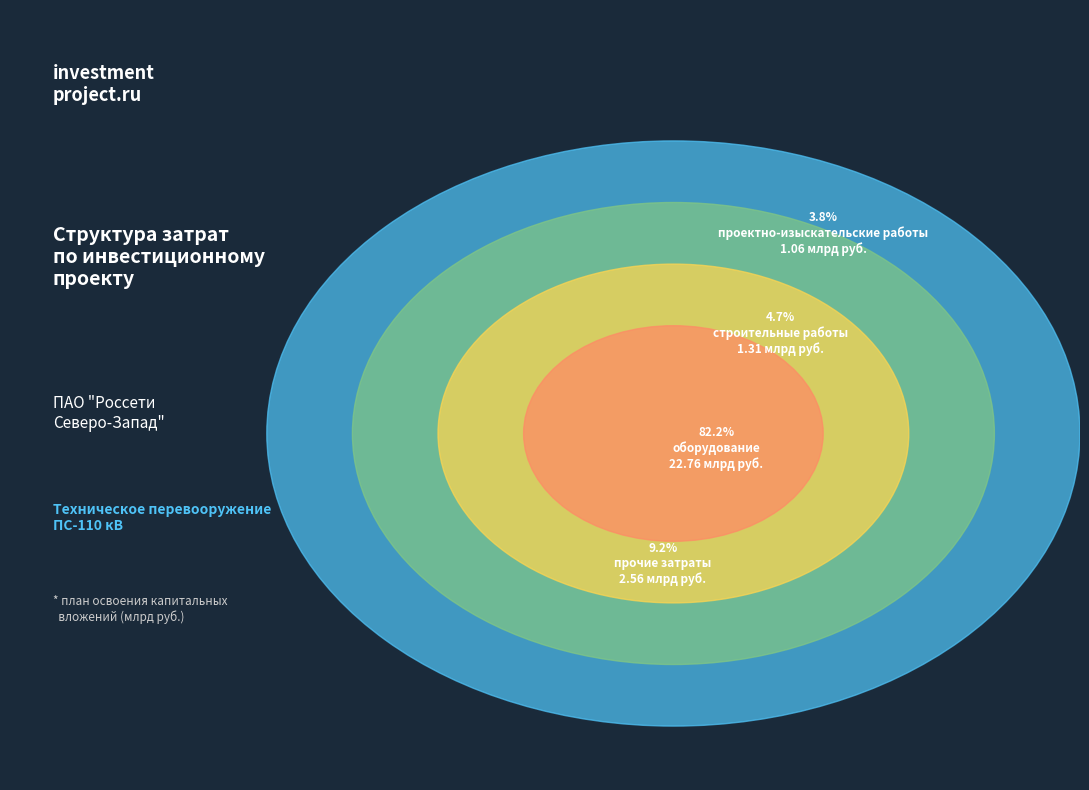

The оборудование slice represents 89% of the pie. True or false?

False